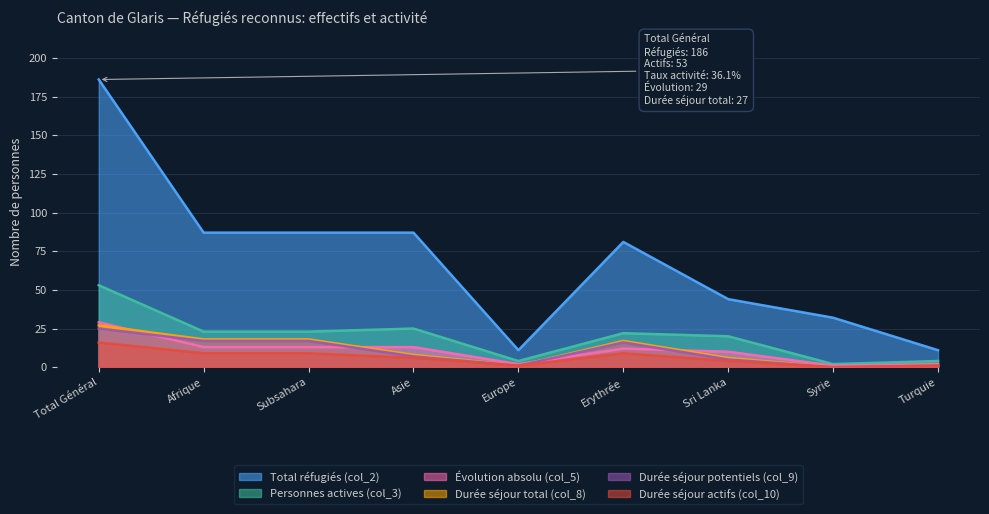

The Total réfugiés (col_2) series shows 87 at Asie. True or false?

True